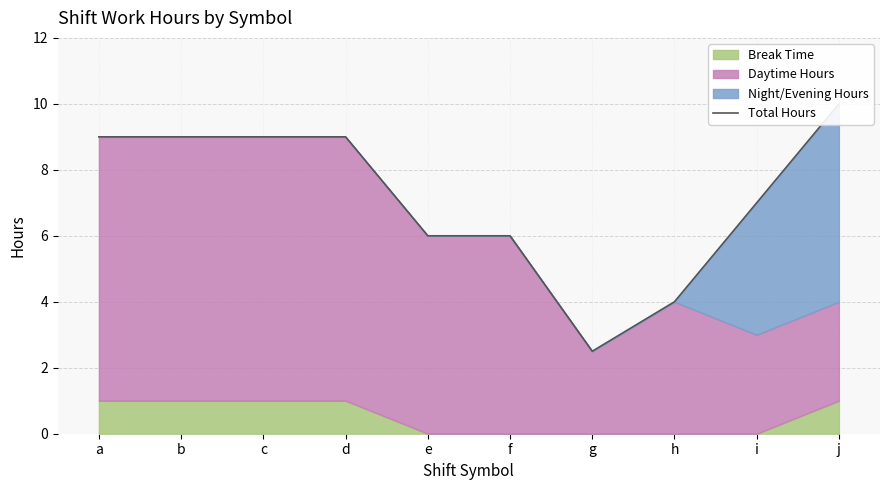

What is the difference between the maximum and minimum values?

7.5